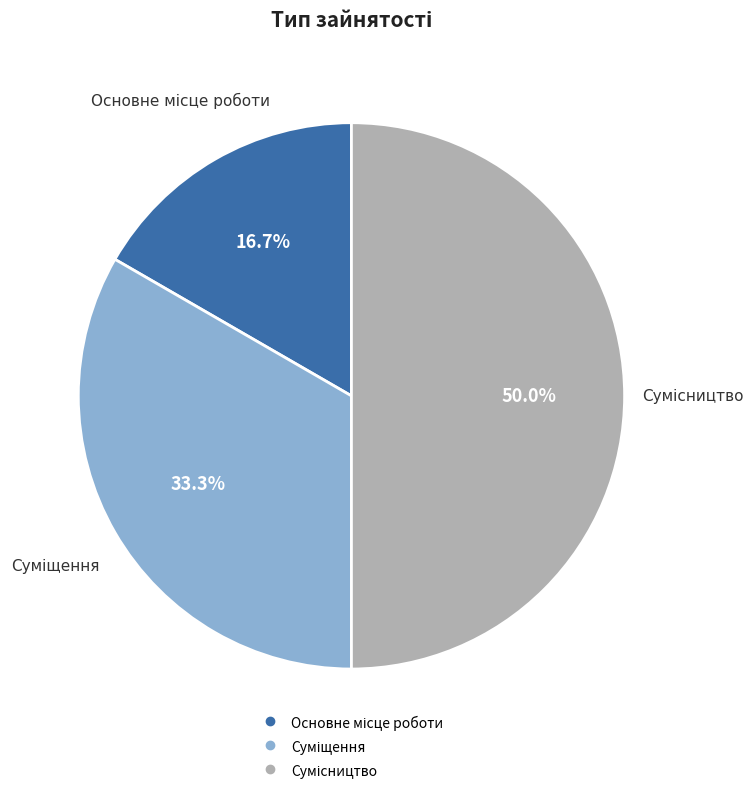

How many segments does this pie chart have?

3